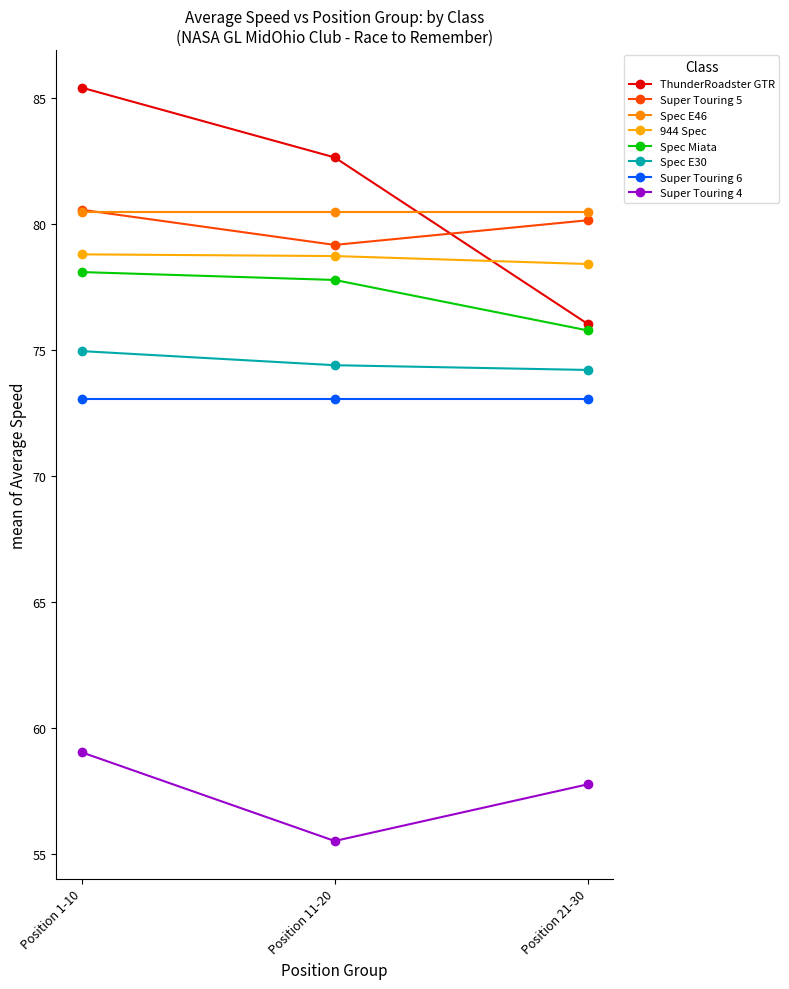

Which series changed the most between Position 1-10 and Position 21-30?

ThunderRoadster GTR